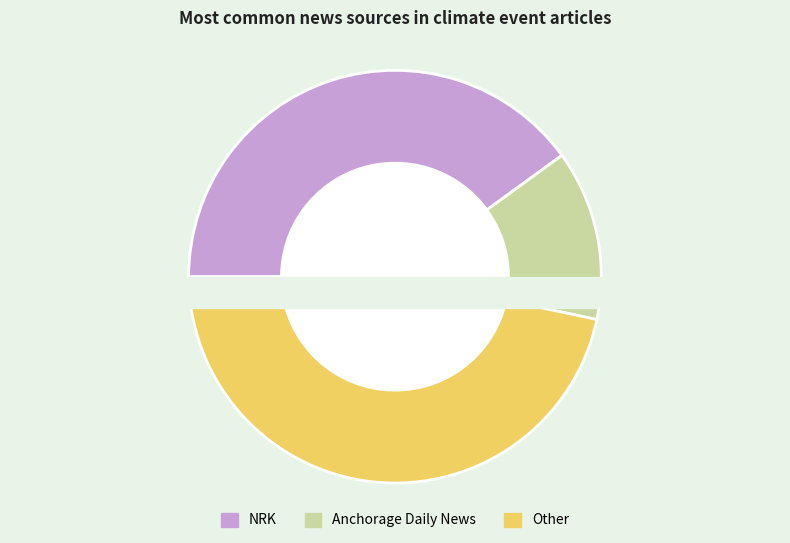

The Anchorage Daily News slice represents 27% of the pie. True or false?

False